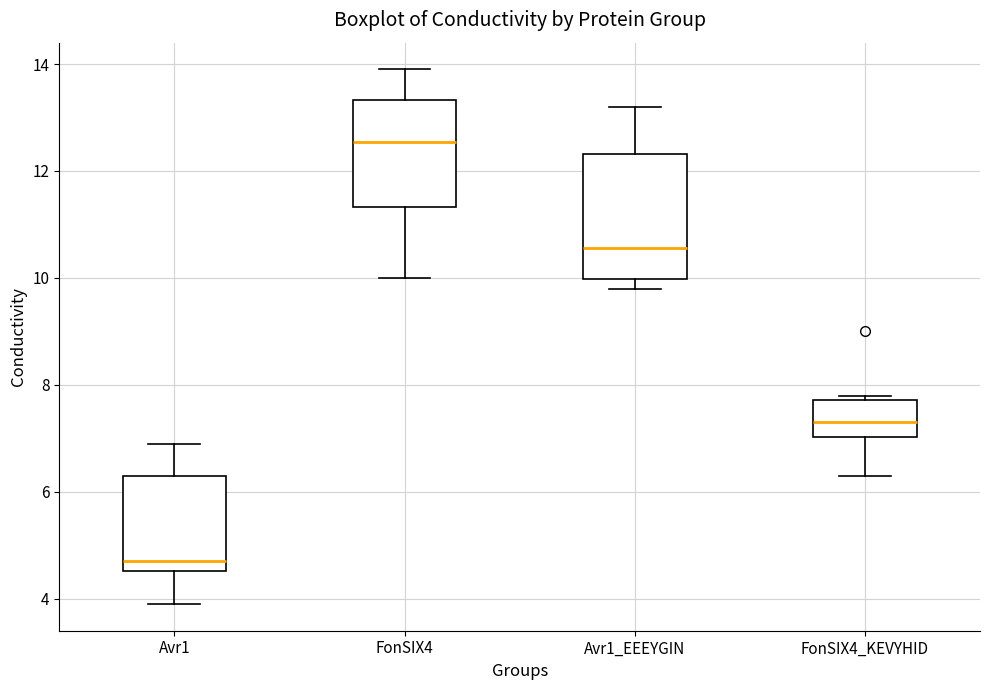

Which box is the tallest, from its lower edge to its upper edge?

Avr1_EEEYGIN